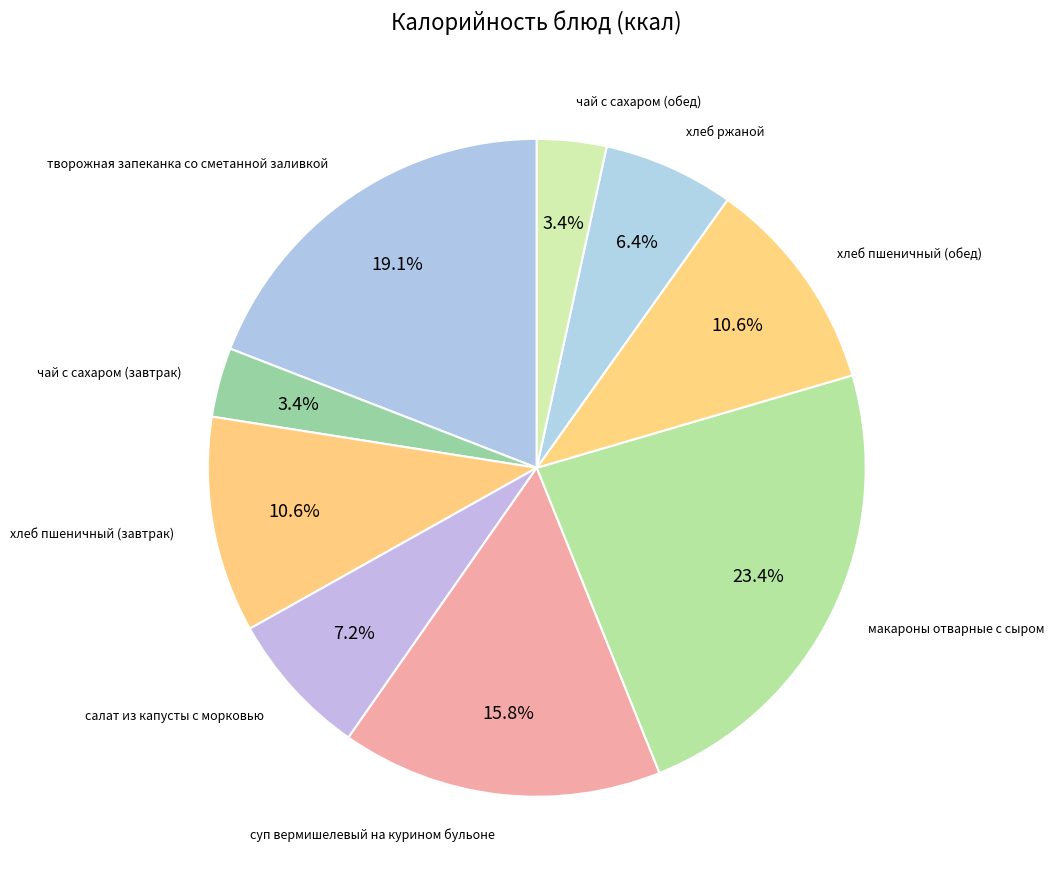

Which category has the biggest portion of the pie?

макароны отварные с сыром